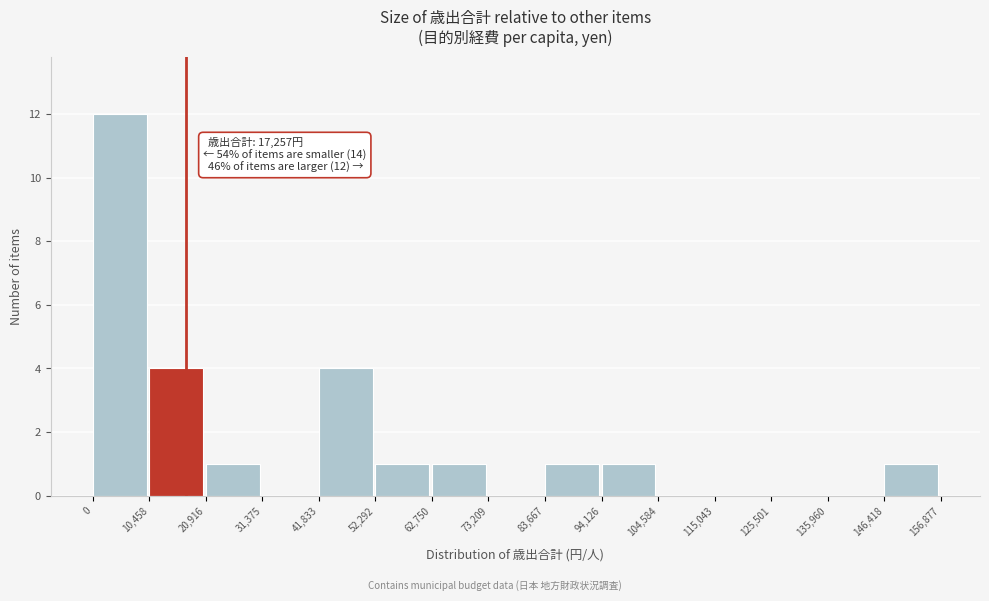

Over which range of the x-axis is the bar tallest?

0 to 10,458